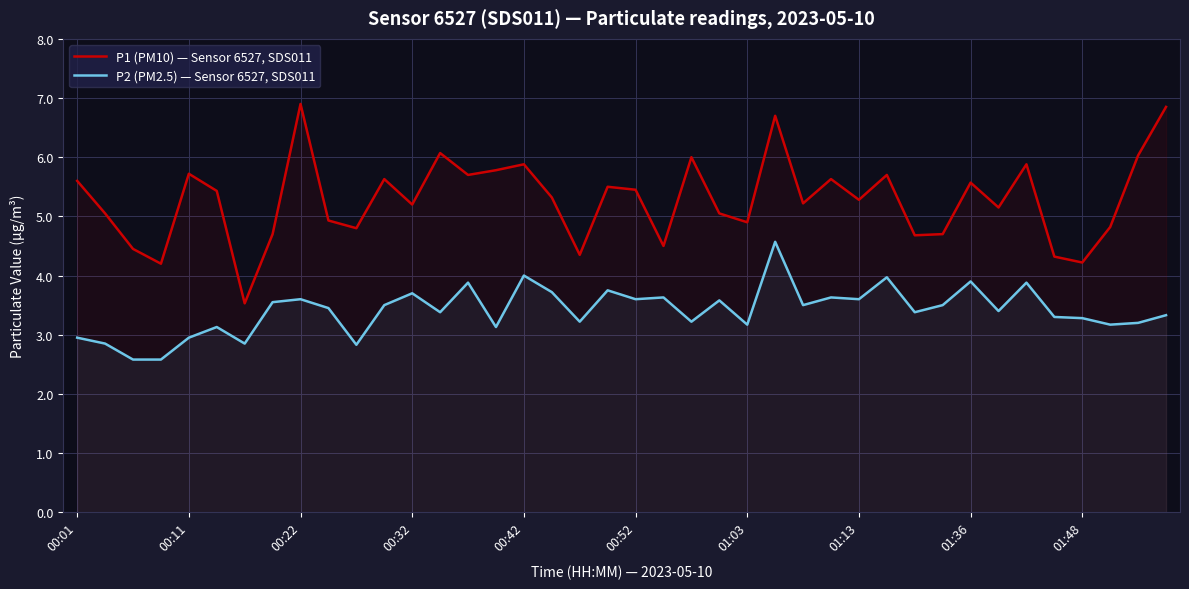

The P1 (PM10) — Sensor 6527, SDS011 series shows 4.2 at 01:48. True or false?

True